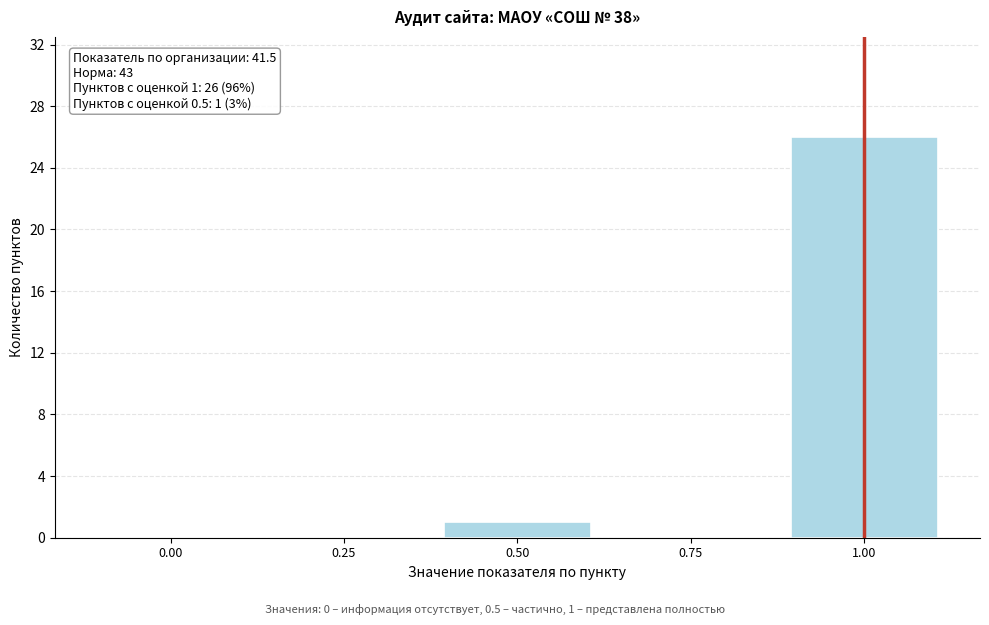

Over which range of the x-axis is the bar tallest?

0.875 to 1.125